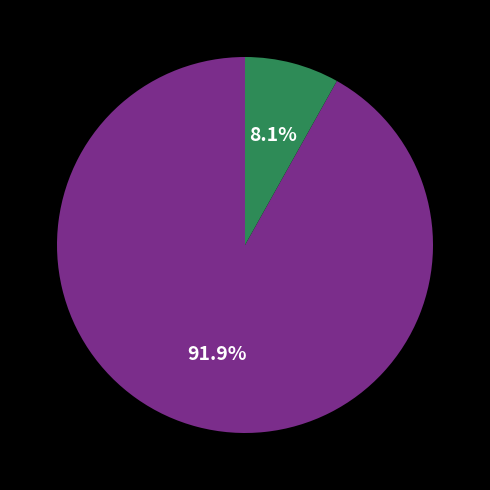

To the nearest percent, what is the difference between the largest and smallest slice percentages?

84%